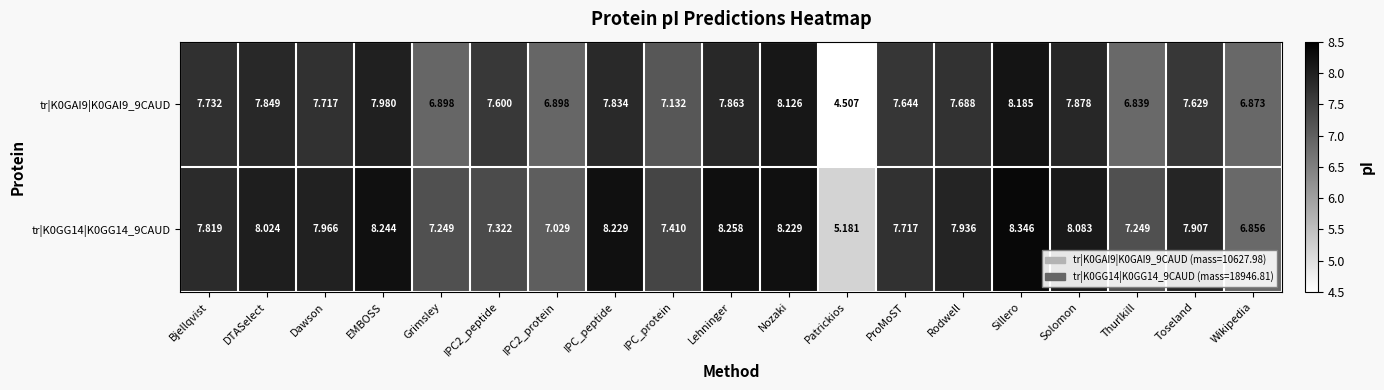

At which category is the sum across all series the highest?

Sillero